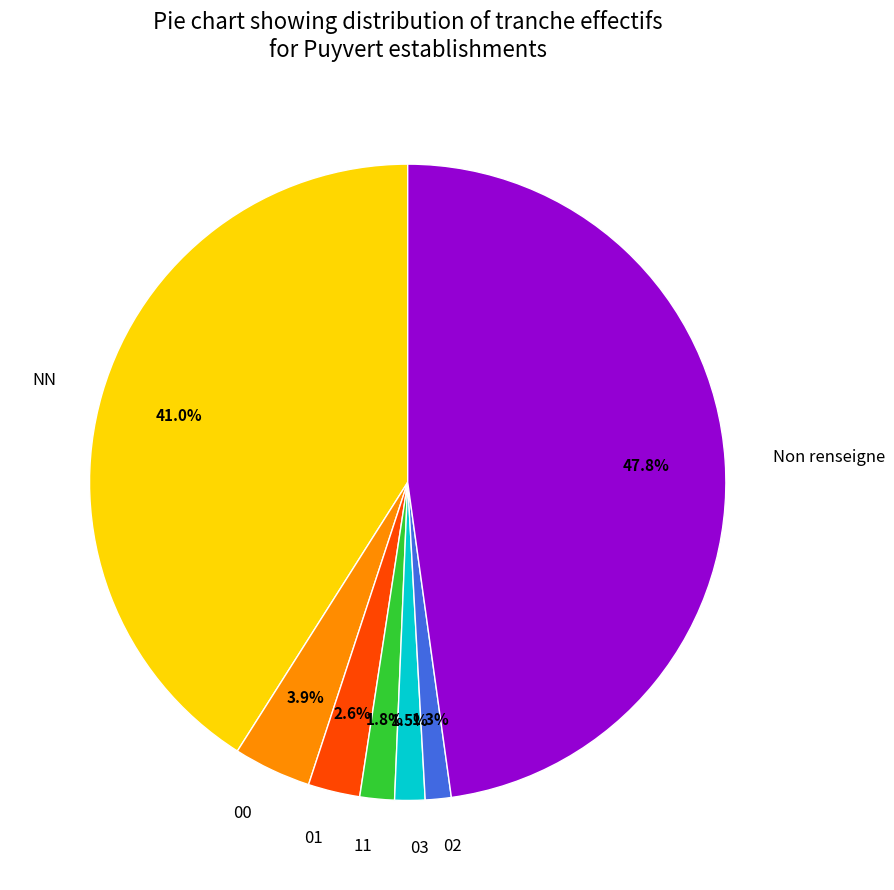

Does any single category account for the majority?

No